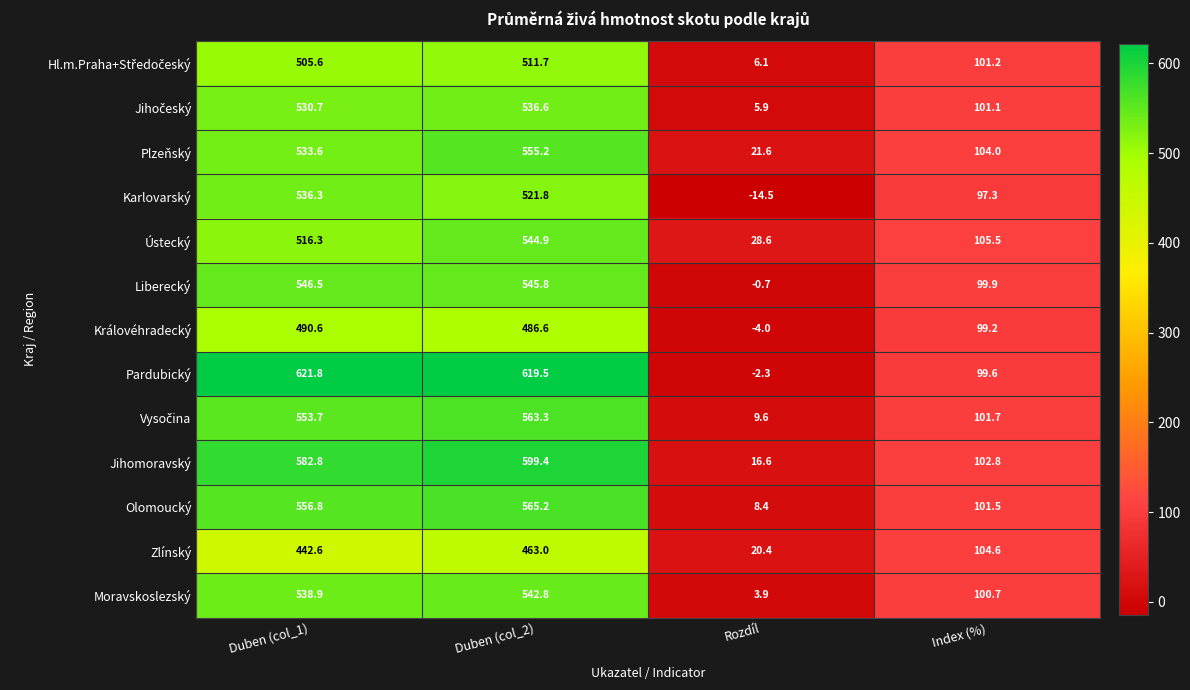

Which series has the largest total across all categories?

Pardubický